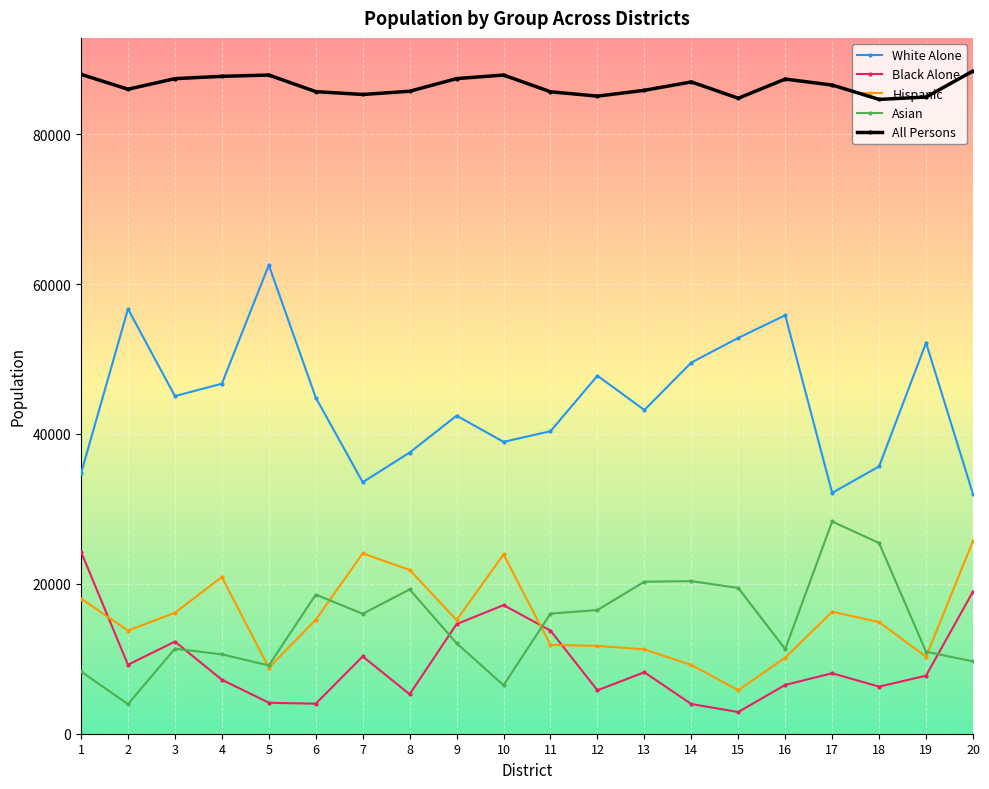

What is the approximate value of Asian at 3, to the nearest 100?

11300